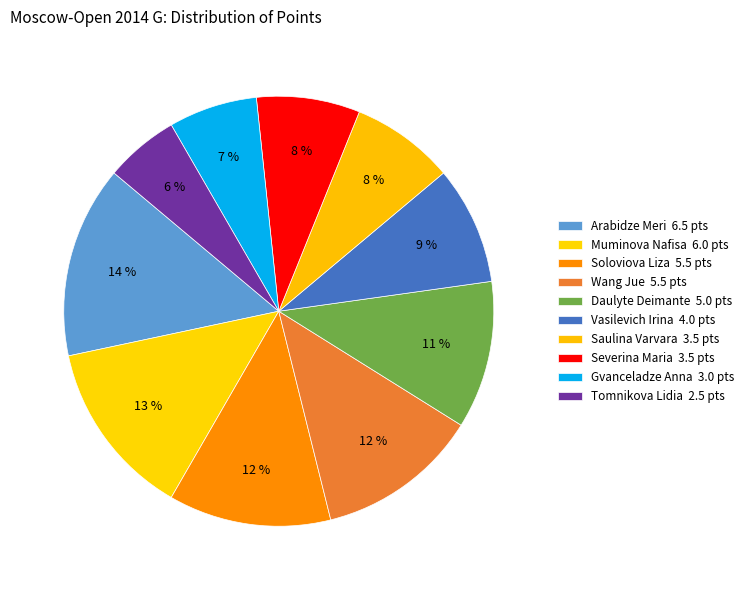

How many slices are in this pie chart?

10